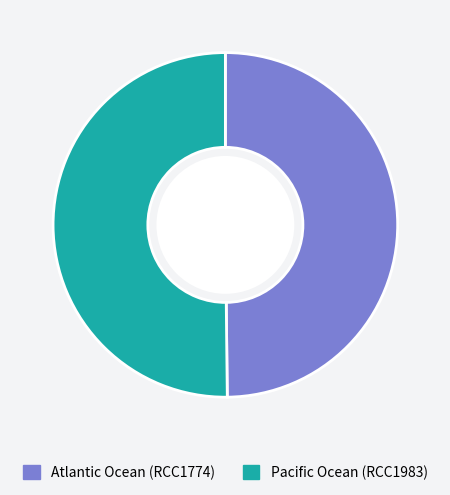

Approximately how many times larger is the value at Pacific Ocean (RCC1983) compared to Atlantic Ocean (RCC1774)?

1.0